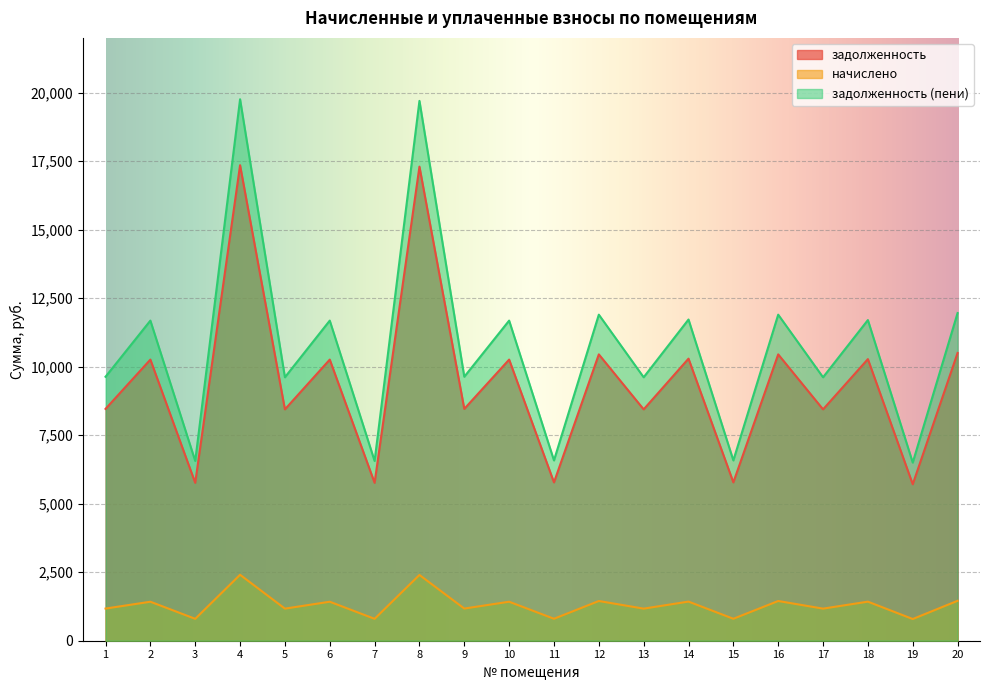

What is the sum of the начислено values at 16 and 20?

2906.4